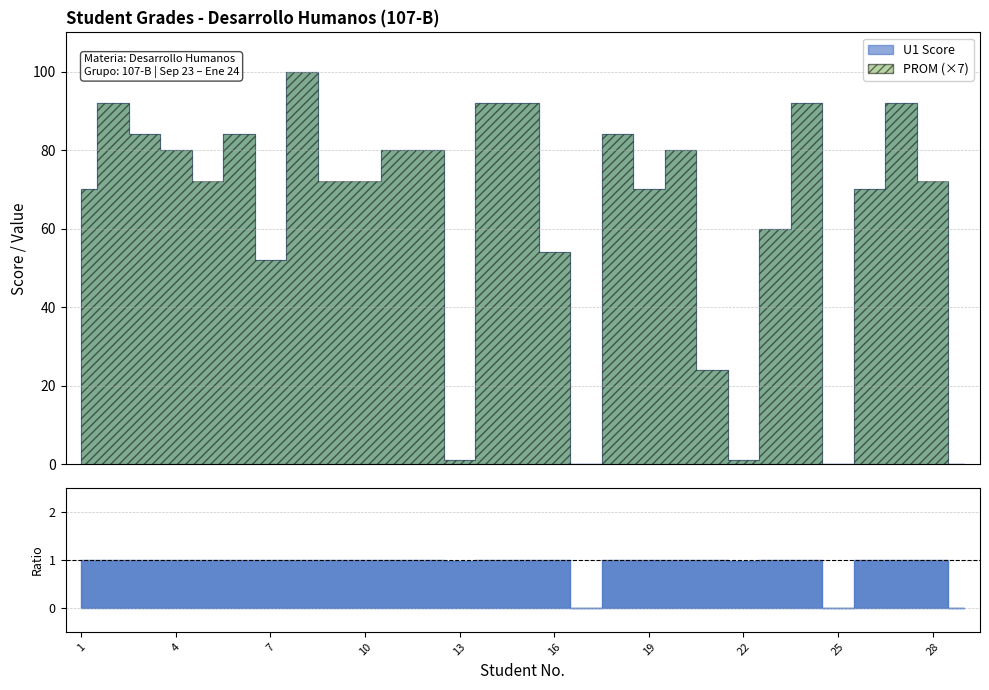

The value of U1 Score at 20 is 80.0. True or false?

True